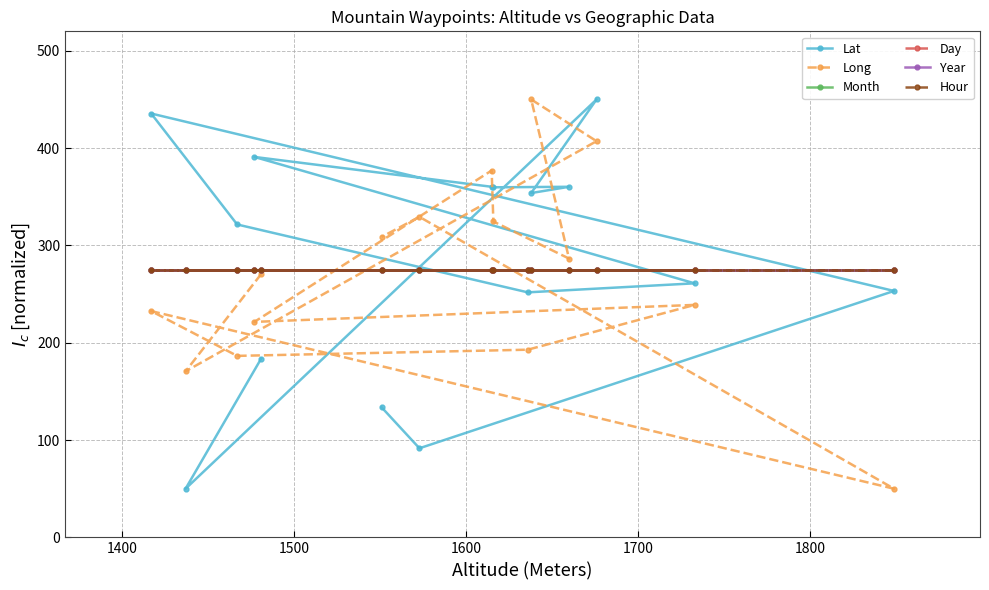

What is the total value across all series at 1400?

1320.6